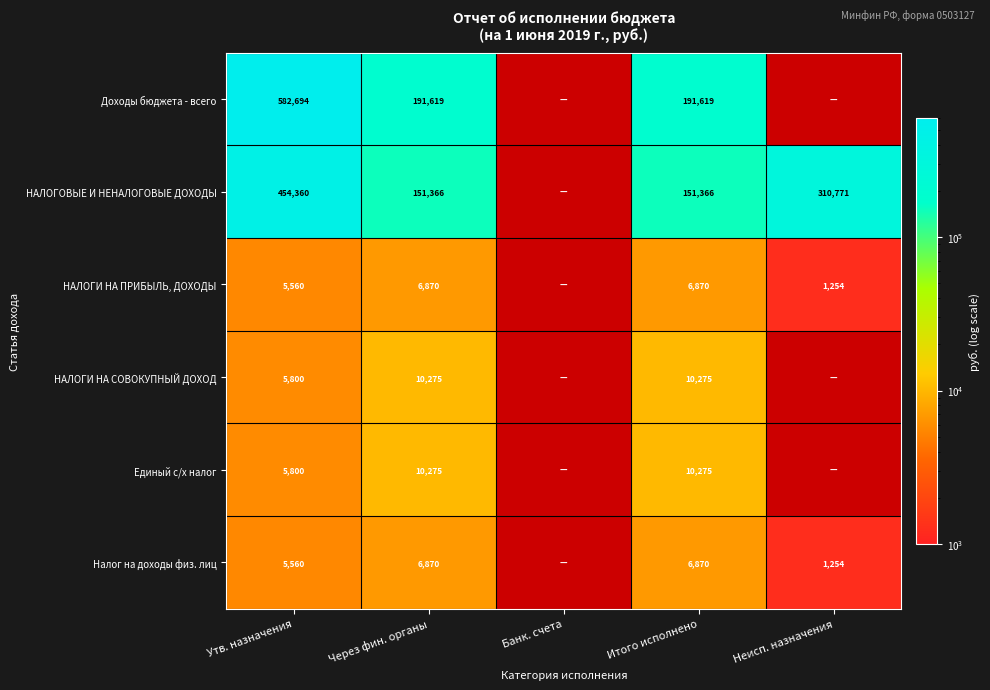

What is the total value across all series at Через фин. органы?

377275